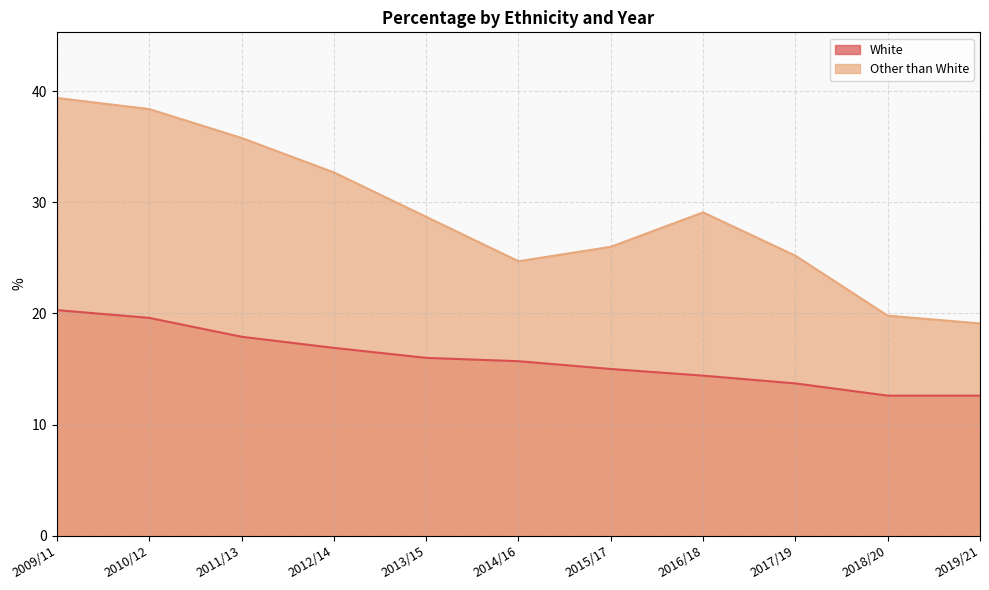

Reading left to right, transcribe all the data shown in this chart.

White: 2009/11=20.3	2010/12=19.6	2011/13=17.9	2012/14=16.9	2013/15=16.0	2014/16=15.7	2015/17=15.0	2016/18=14.4	2017/19=13.7	2018/20=12.6	2019/21=12.6
Other than White: 2009/11=39.4	2010/12=38.4	2011/13=35.8	2012/14=32.7	2013/15=28.7	2014/16=24.7	2015/17=26.0	2016/18=29.1	2017/19=25.2	2018/20=19.8	2019/21=19.1